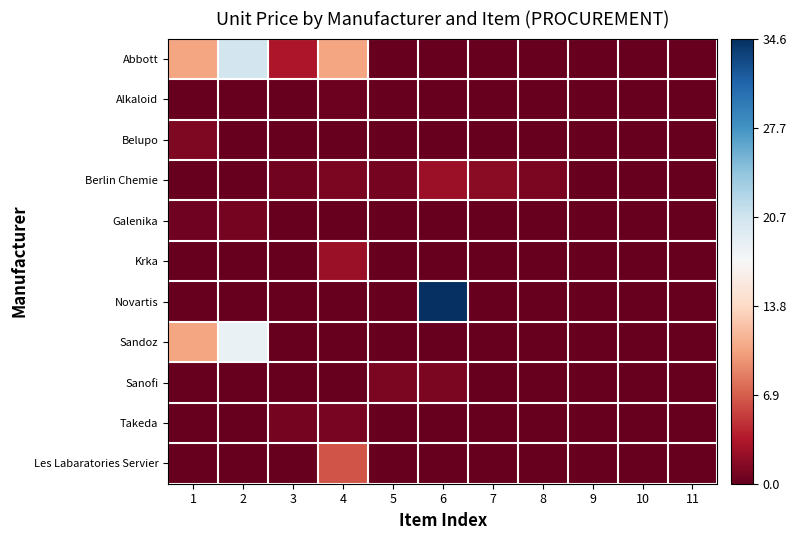

Which series has the widest spread of values?

Novartis